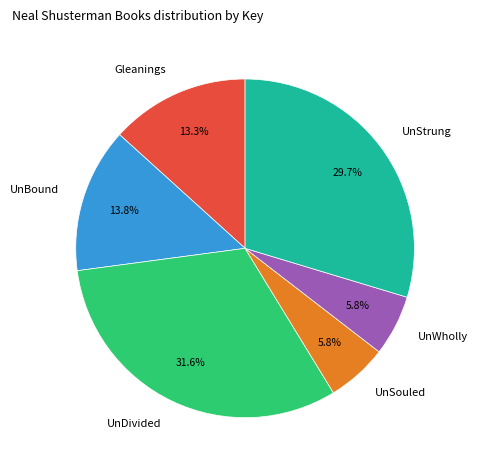

To the nearest percent, what is the difference between the largest and smallest slice percentages?

26%